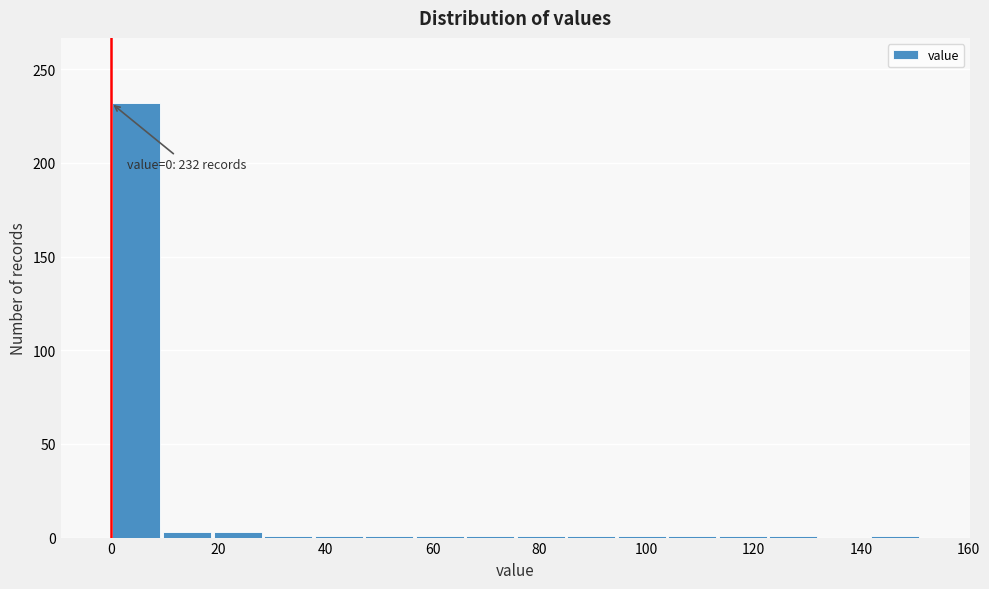

Which range on the x-axis has the tallest bar?

0 to 10